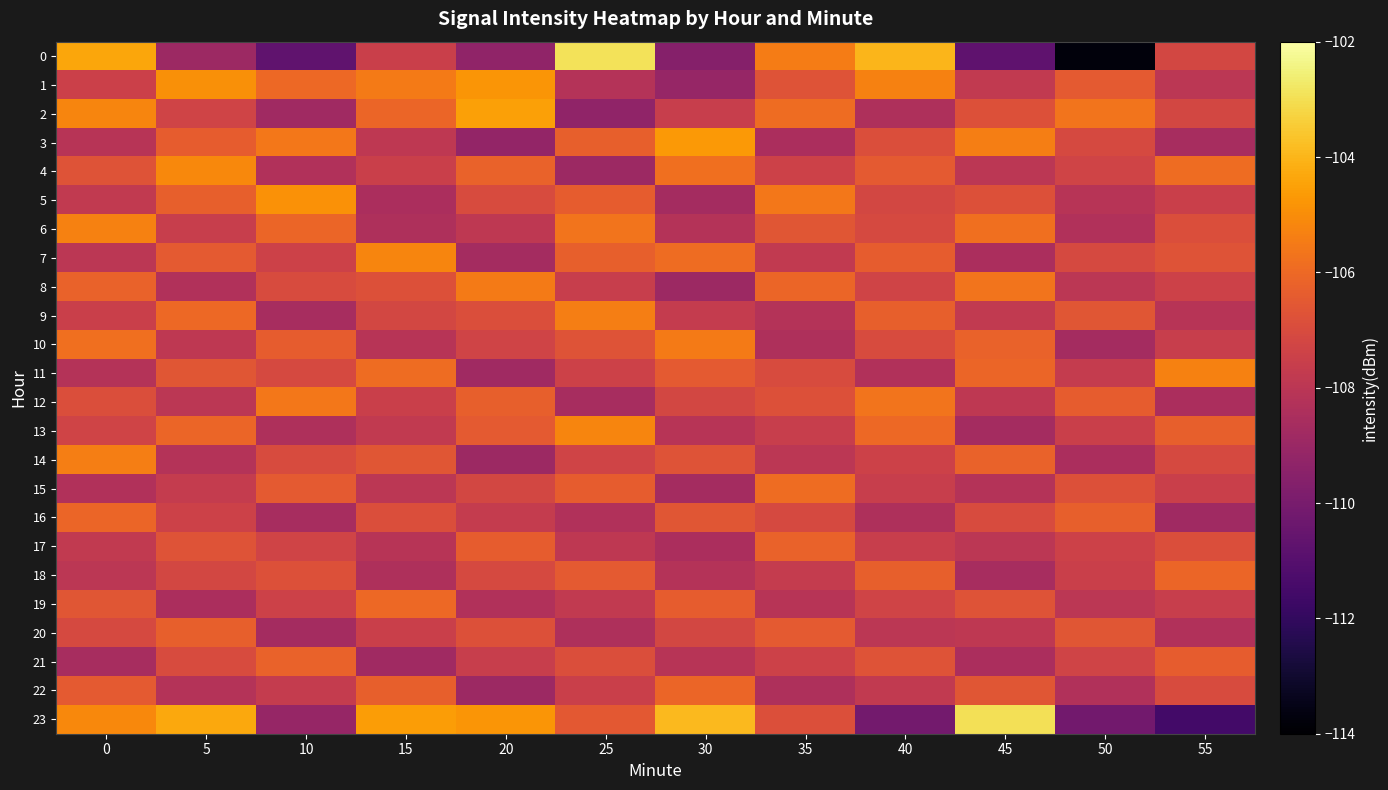

Which series has the largest total across all categories?

23